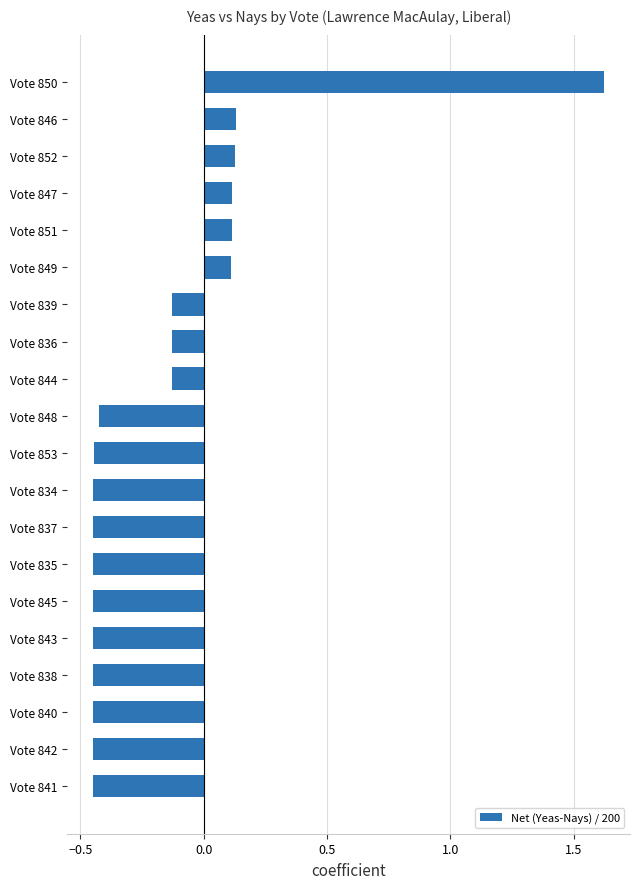

Is it true that the value at Vote 851 is 0.0?

False